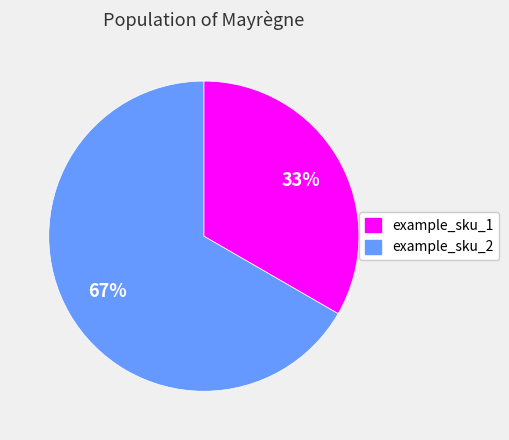

Count the number of slices in the pie.

2